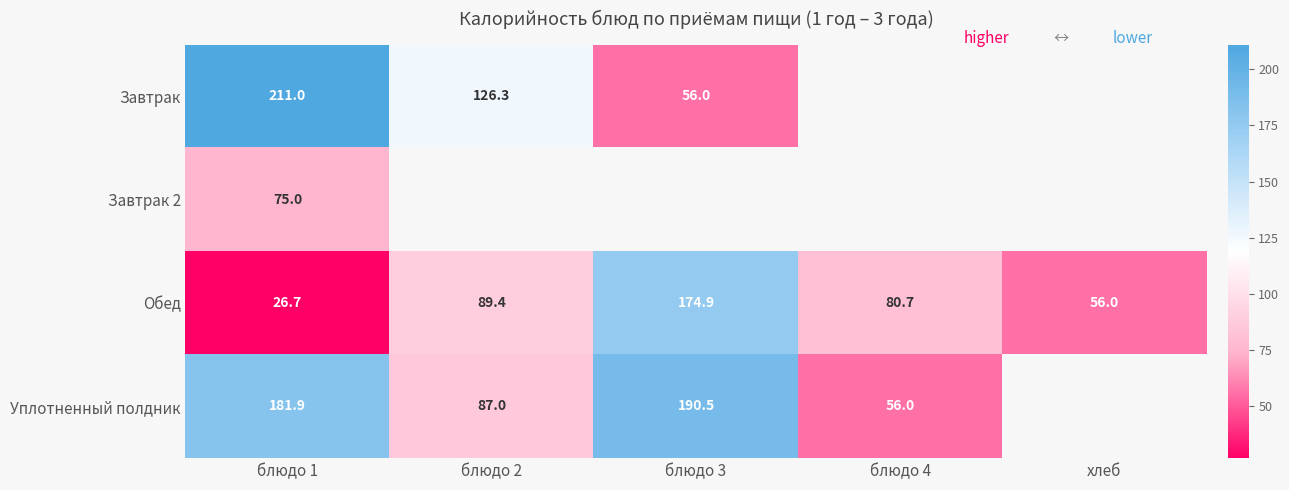

The value of Уплотненный полдник at блюдо 4 is 19.6. True or false?

False